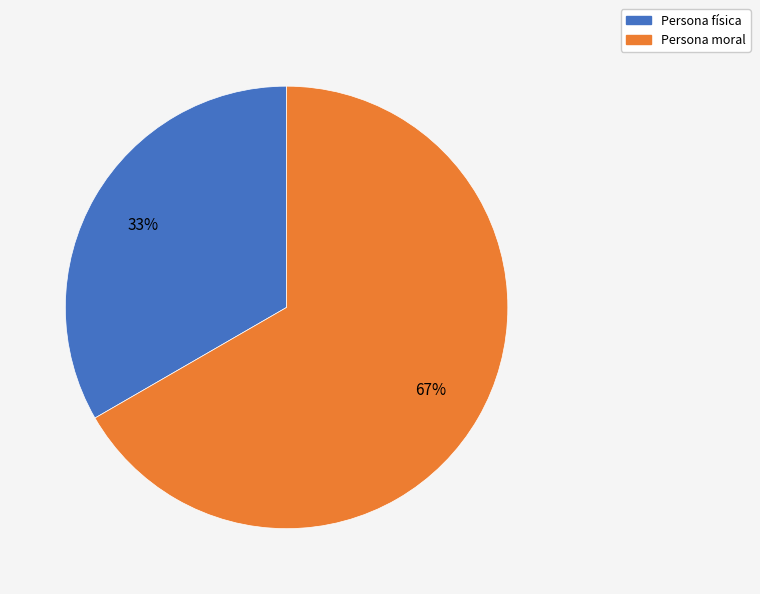

Does any single category account for the majority?

Yes